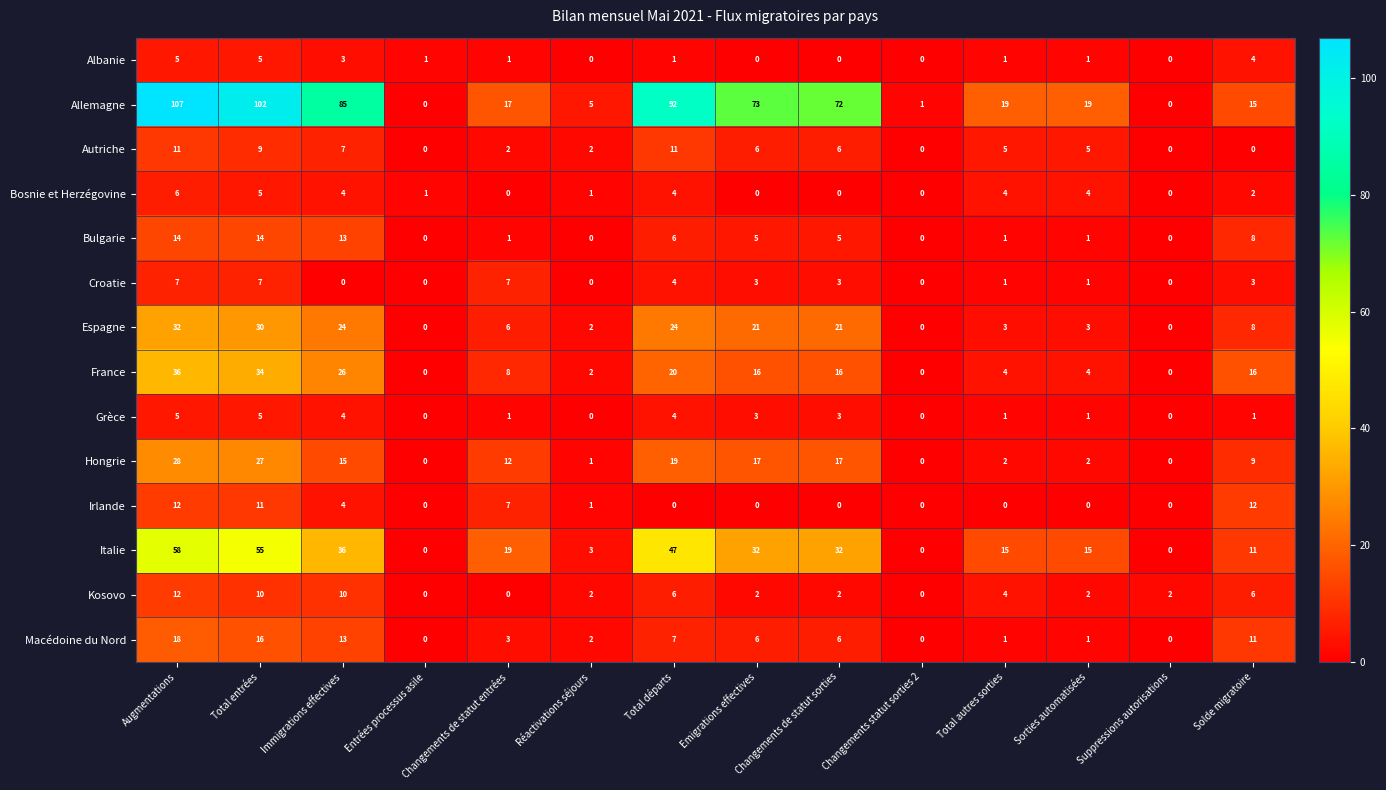

Which category has the highest value across all series?

Augmentations